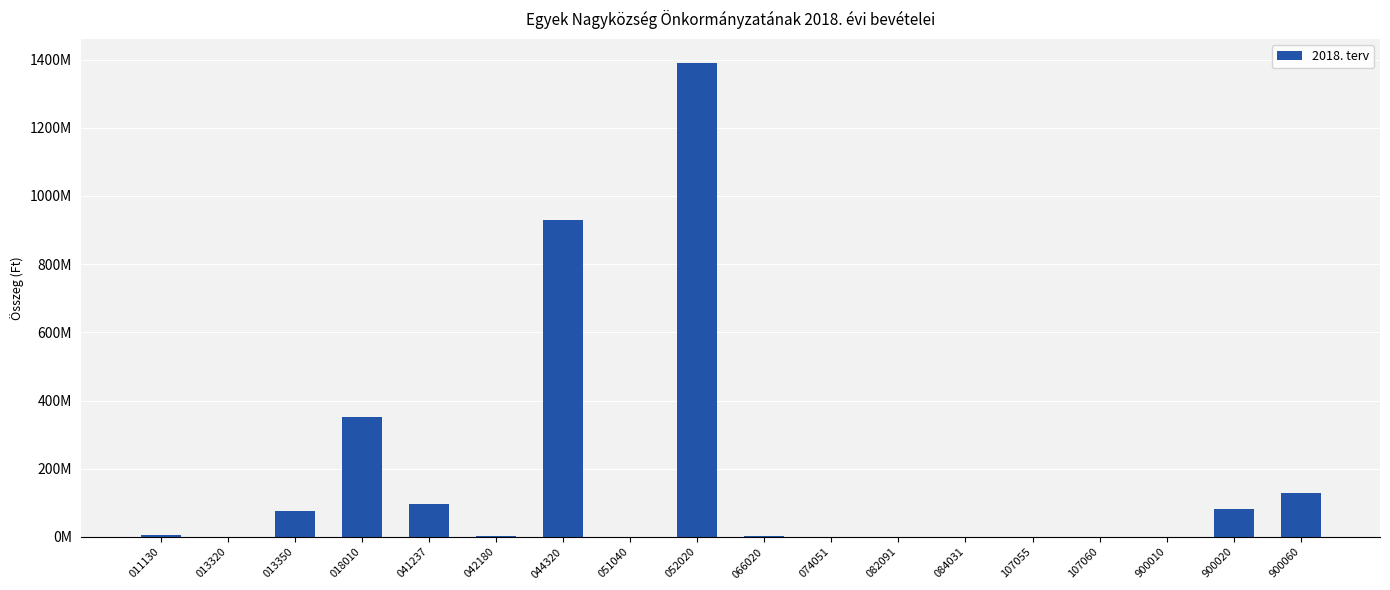

What is the sum of the values at 066020 and 082091?

2118452